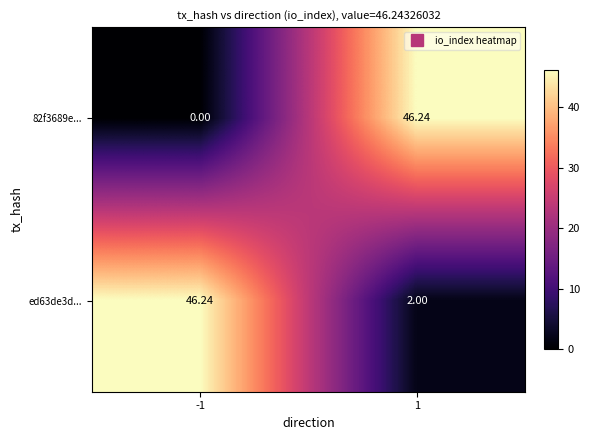

How many series are shown in this chart?

2